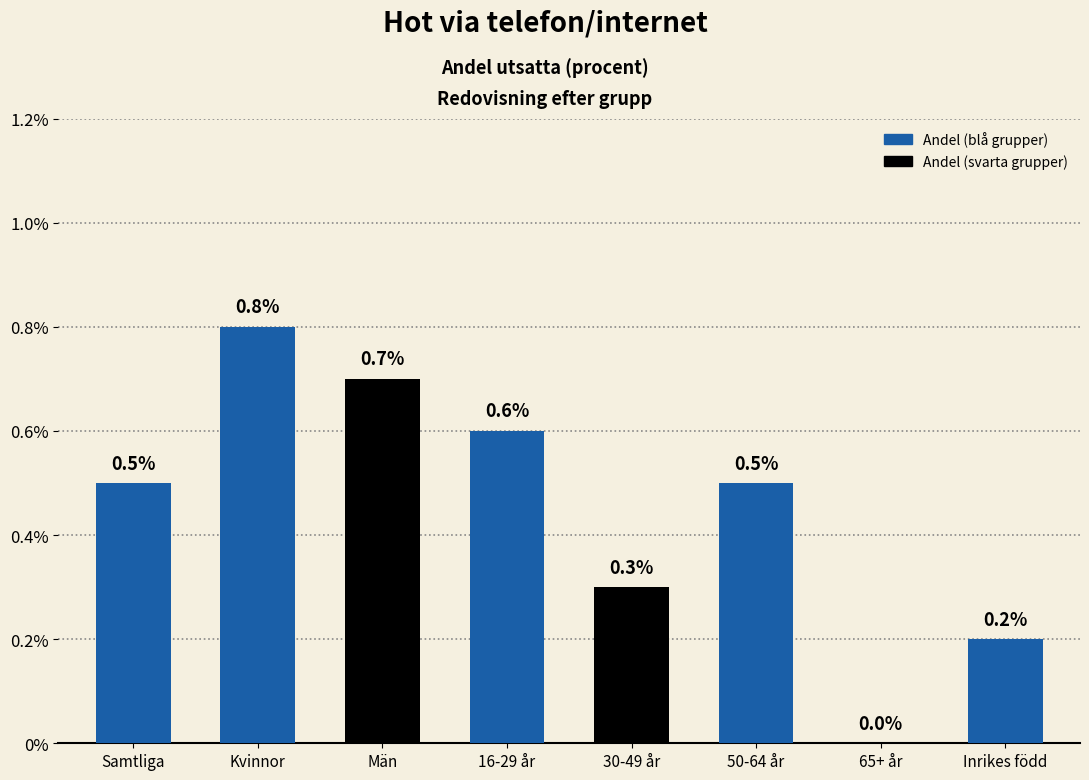

Reading left to right, what are all the values shown in this chart?

Samtliga=0.5	Kvinnor=0.8	Män=0.7	16-29 år=0.6	30-49 år=0.3	50-64 år=0.5	65+ år=0.0	Inrikes född=0.2